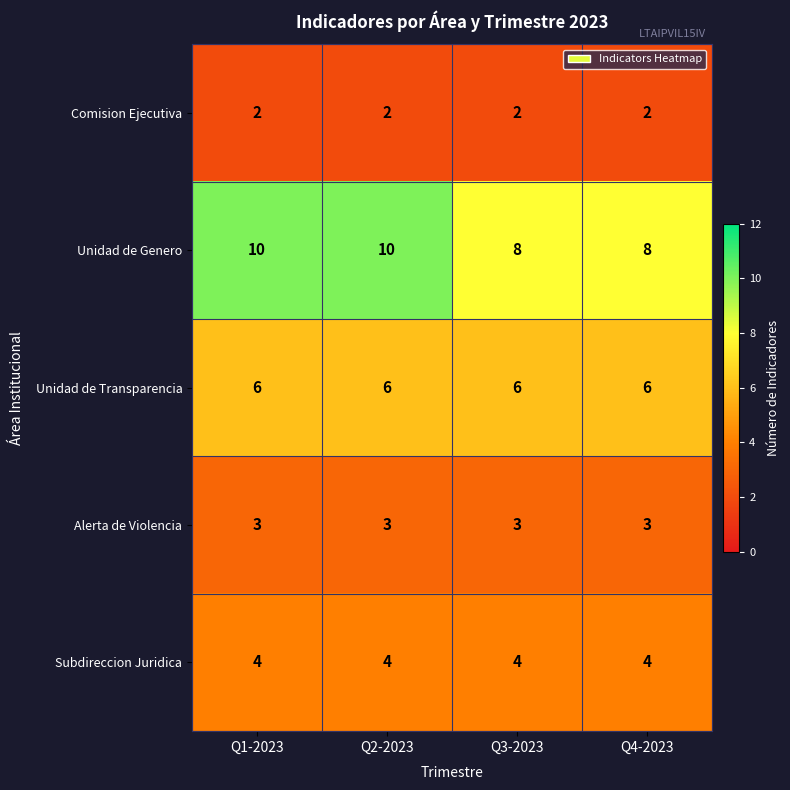

What is the lowest value of the Alerta de Violencia series?

3